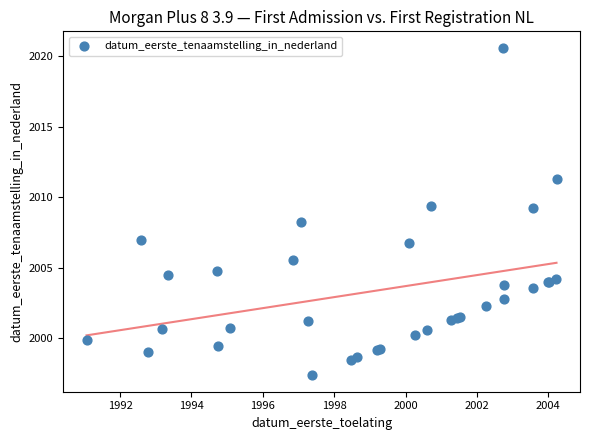

What Y value in the scatter plot is closest to 2008?

2008.3